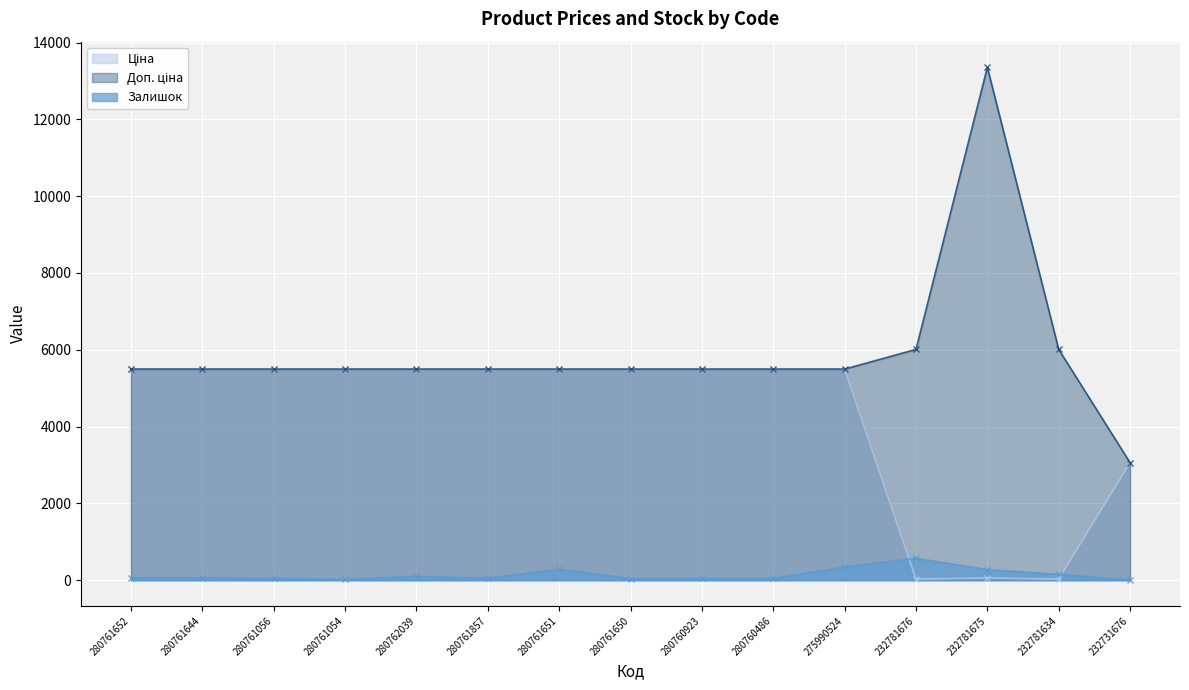

How many values in the Залишок series are below 60?

7